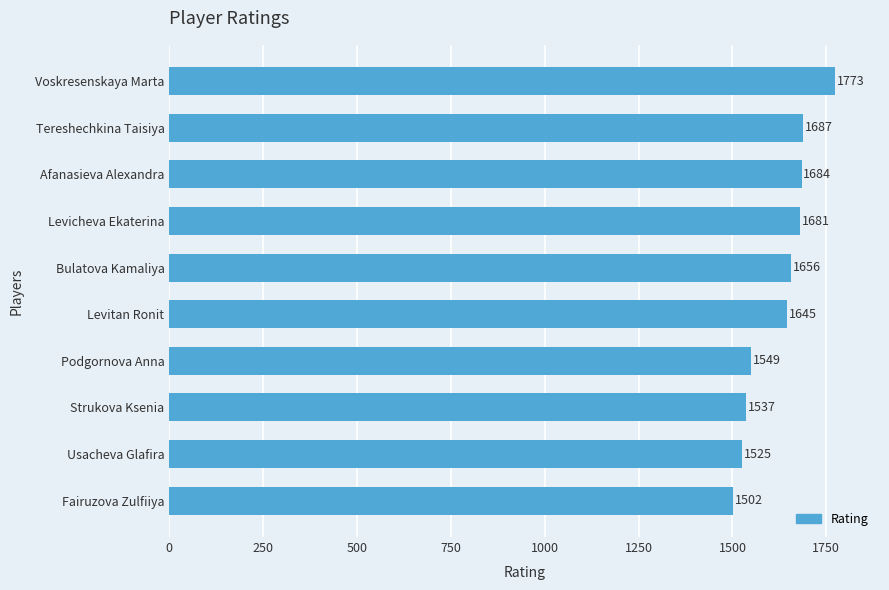

How many data points are less than 1656?

5